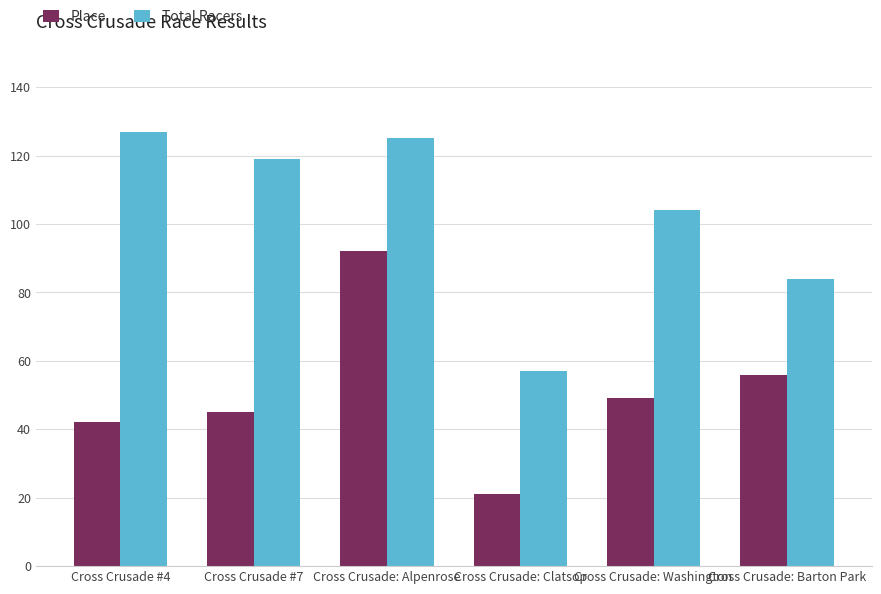

The Total Racers series shows 166 at Cross Crusade: Washington. True or false?

False